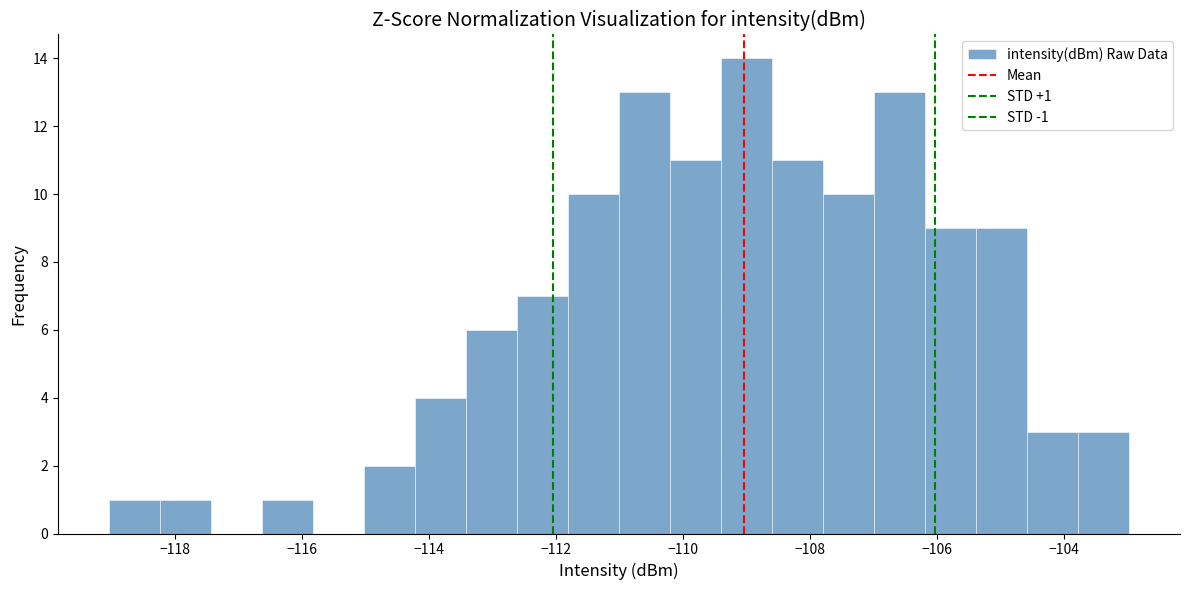

Which range on the x-axis has the tallest bar?

-109.4 to -108.6